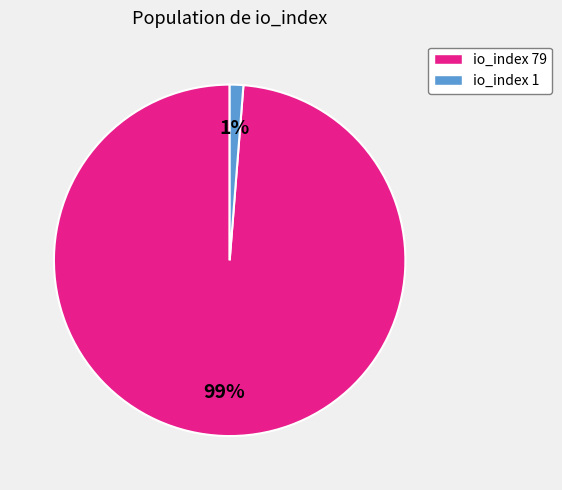

Rank the categories by value from highest to lowest.

io_index 79, io_index 1